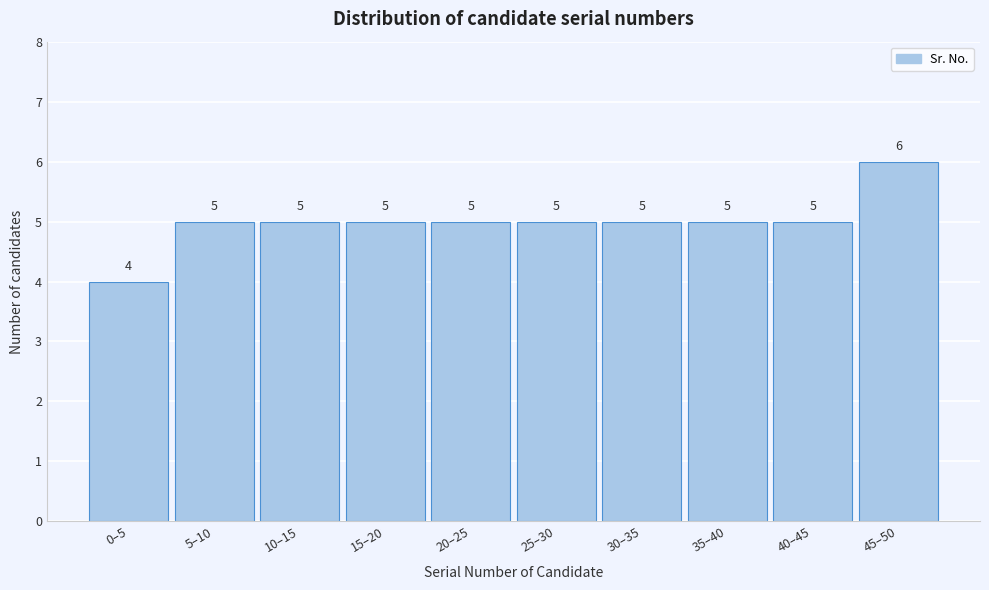

Reading left to right, list all the values displayed in this chart.

4	5	5	5	5	5	5	5	5	6